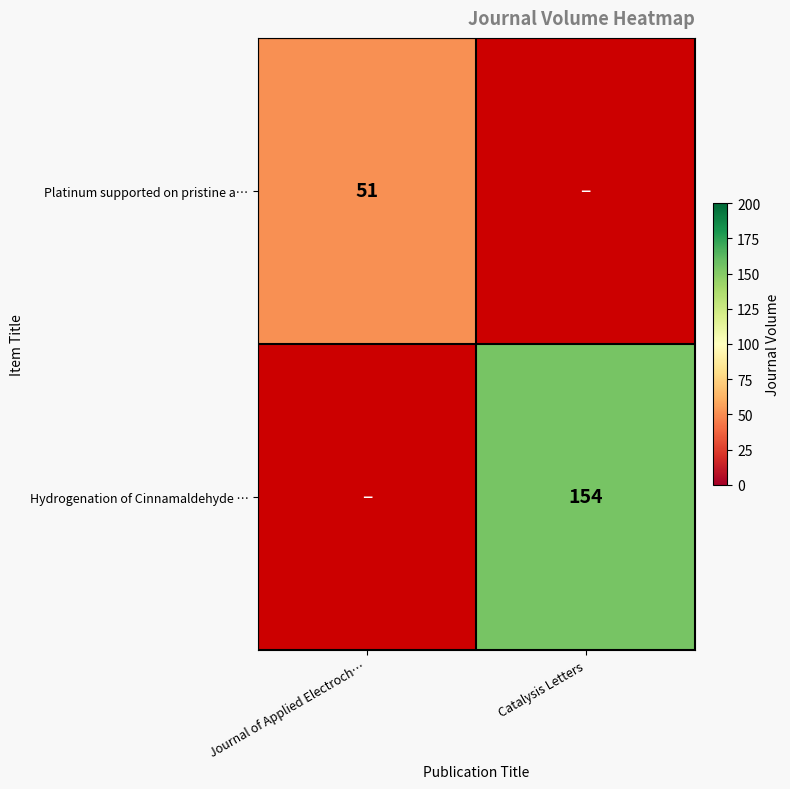

Is it true that Hydrogenation of Cinnamaldehyde … equals 207.5 at Catalysis Letters?

False